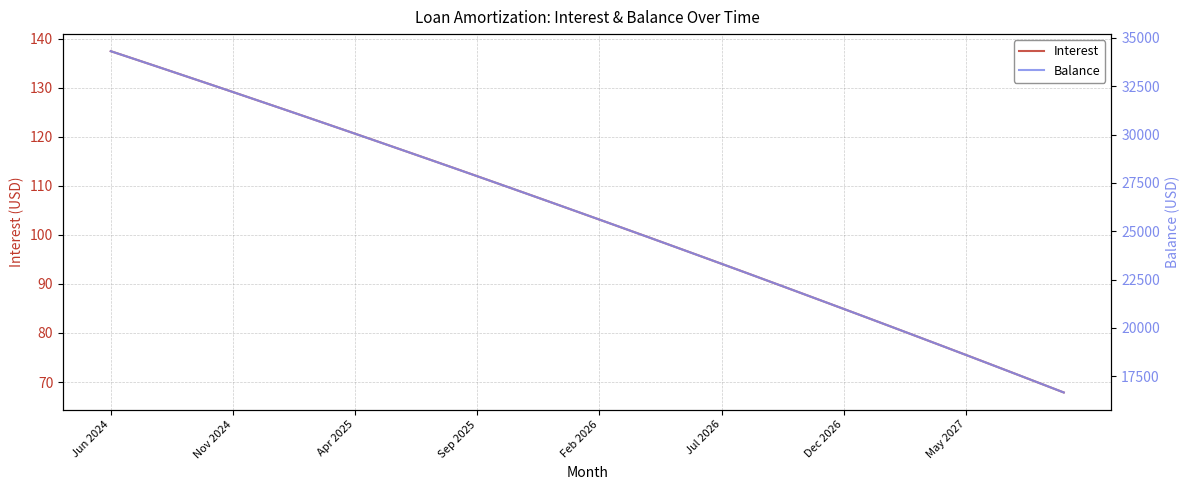

True or false: Balance and Interest cross at least once.

False